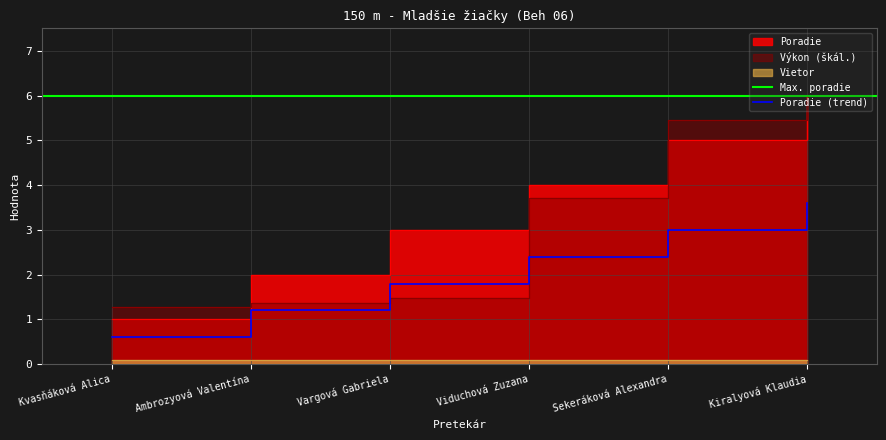

What is the average value?

4